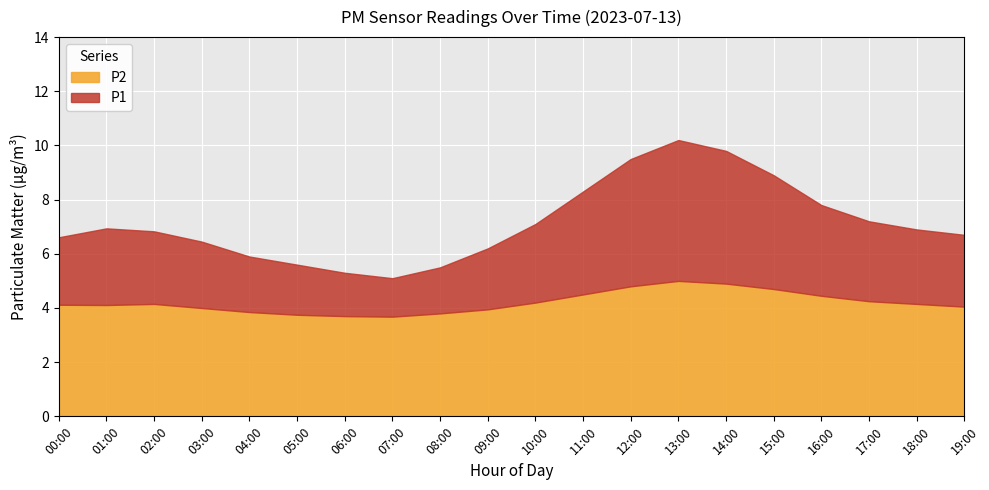

Rank the series by their maximum value, from lowest to highest.

P2, P1